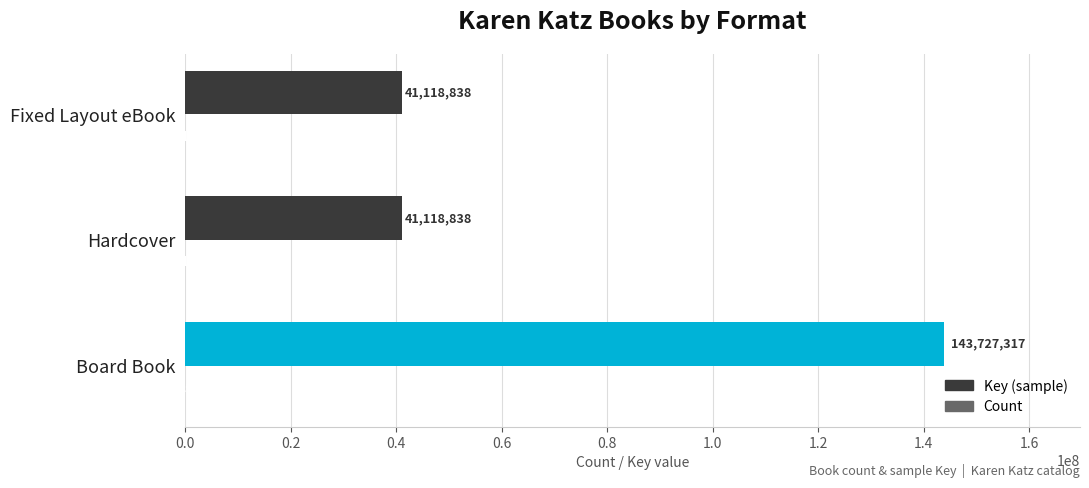

The Key (sample) series shows 13383358 at Hardcover. True or false?

False